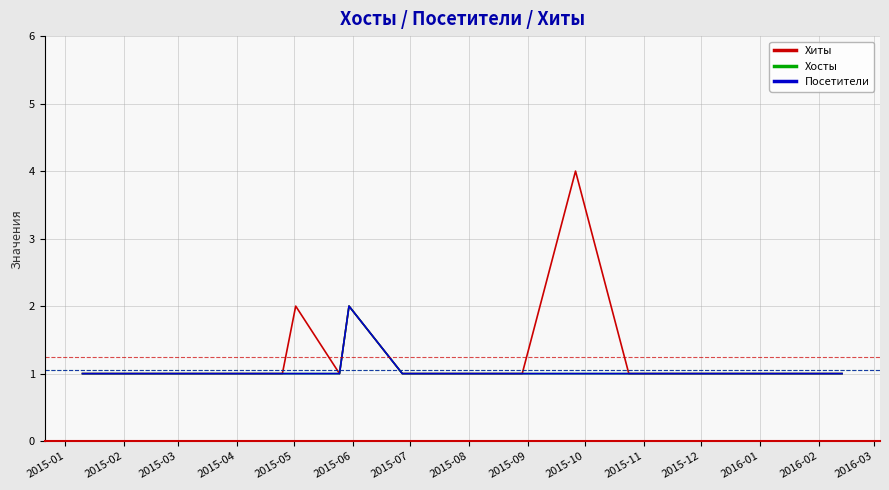

Reading right to left, extract all data points from this chart.

Хиты: 1	1	1	1	1	4	1	1	1	1	1	1	1	2	1	2	1	1	1	1
Хосты: 1	1	1	1	1	1	1	1	1	1	1	1	1	2	1	1	1	1	1	1
Посетители: 1	1	1	1	1	1	1	1	1	1	1	1	1	2	1	1	1	1	1	1